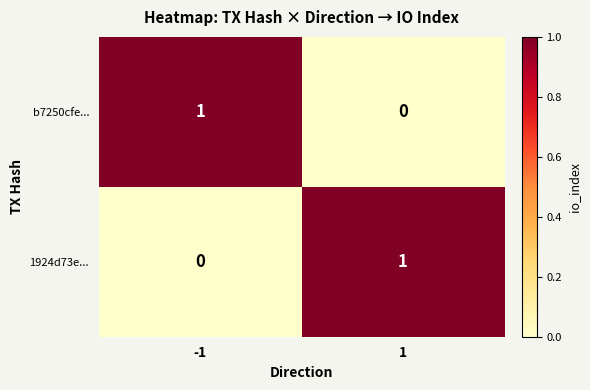

Reading left to right, extract all data points from this chart.

b7250cfe...: 1	0
1924d73e...: 0	1